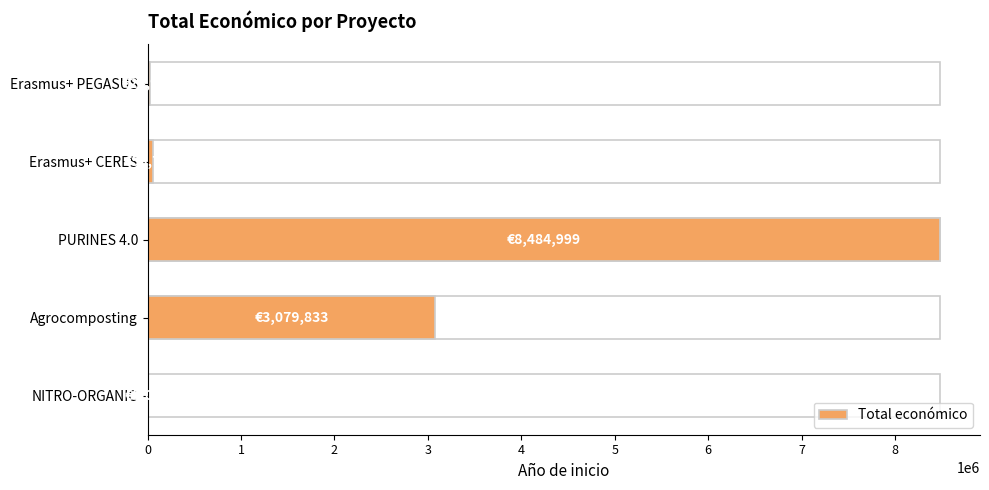

What is the value of the 3rd bar from the left?

8484999